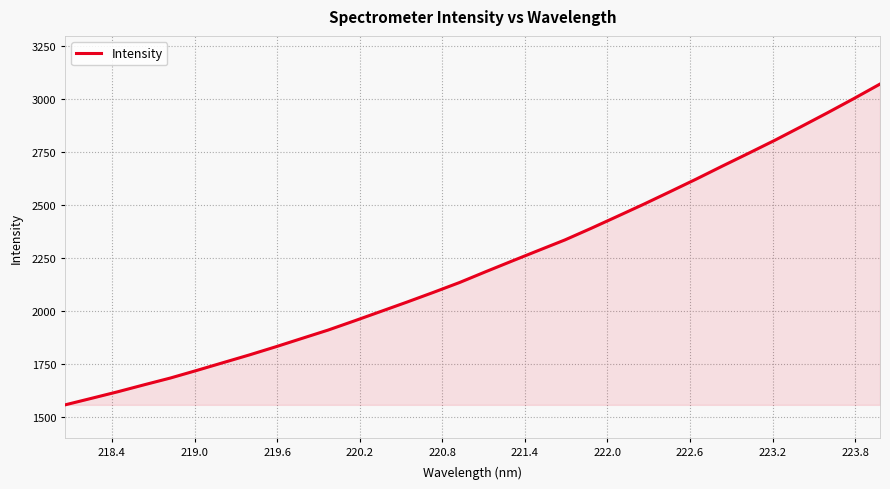

What is the difference between the maximum and minimum values?

1514.3